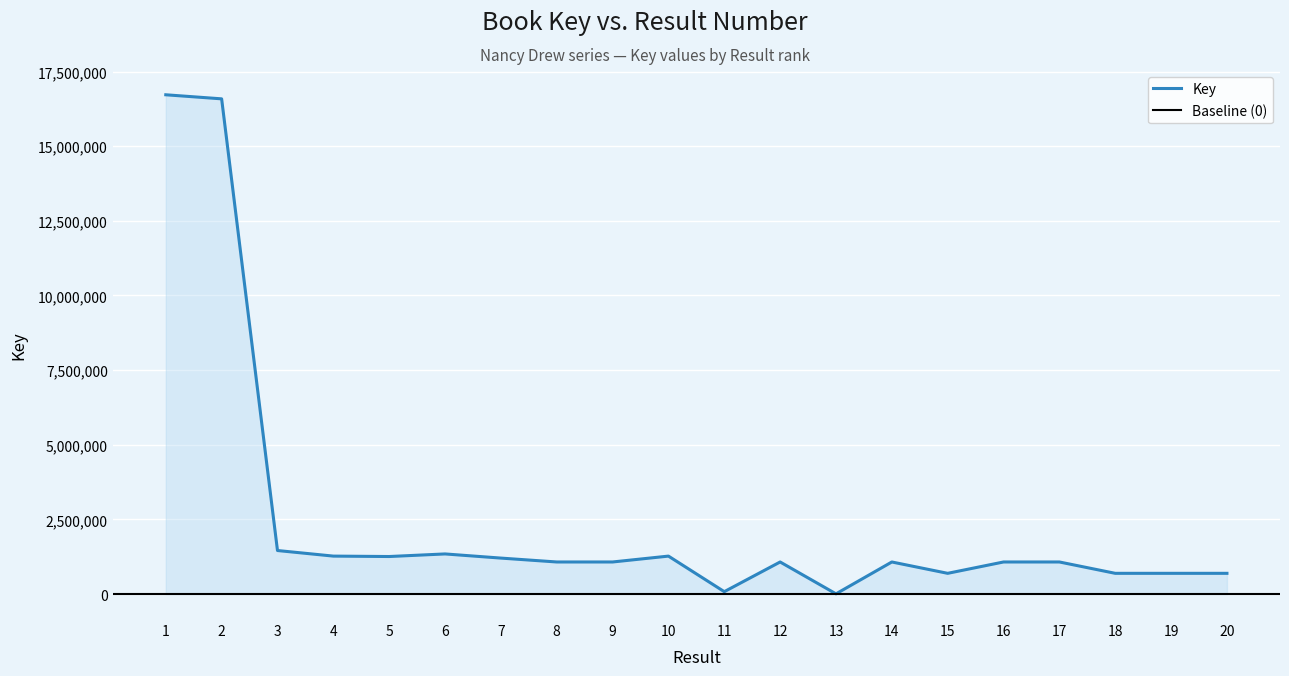

Approximately how many times larger is the value at 5 compared to 8?

1.2